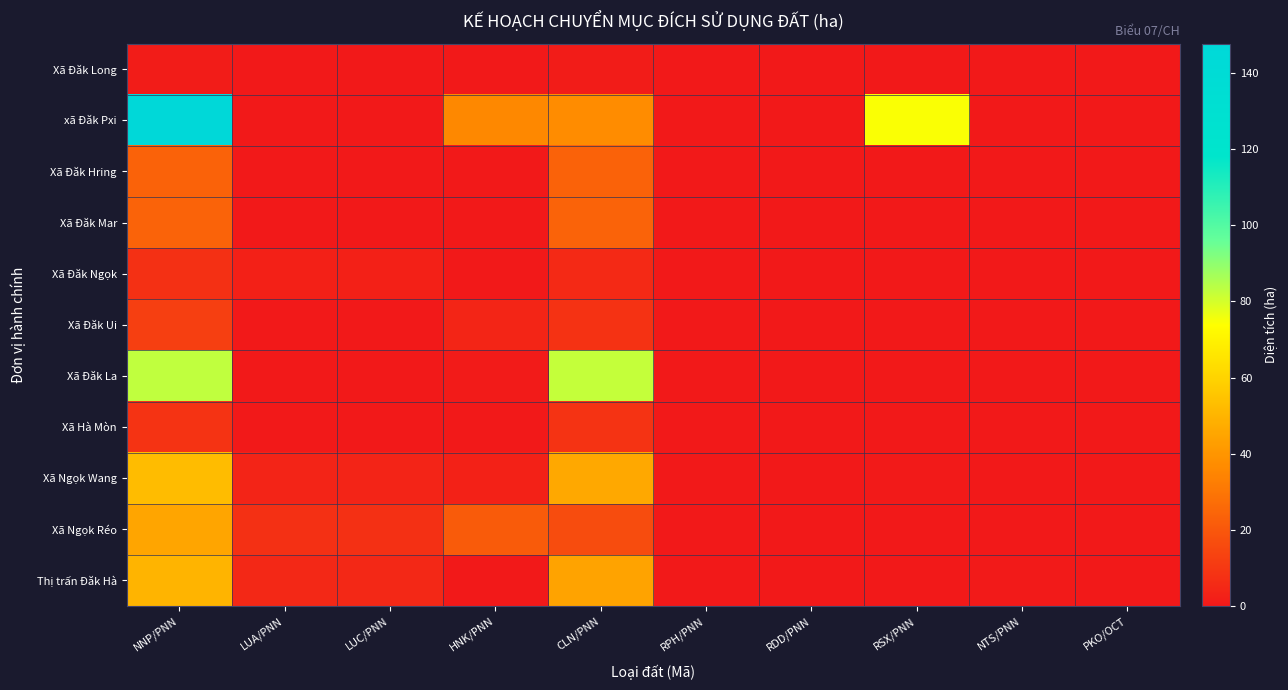

How many categories are shown in the chart?

10